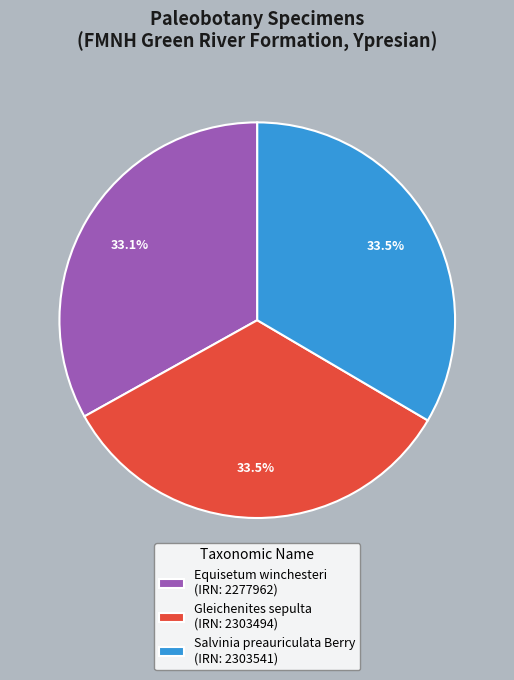

Is it true that Gleichenites sepulta is 47% of the pie?

False